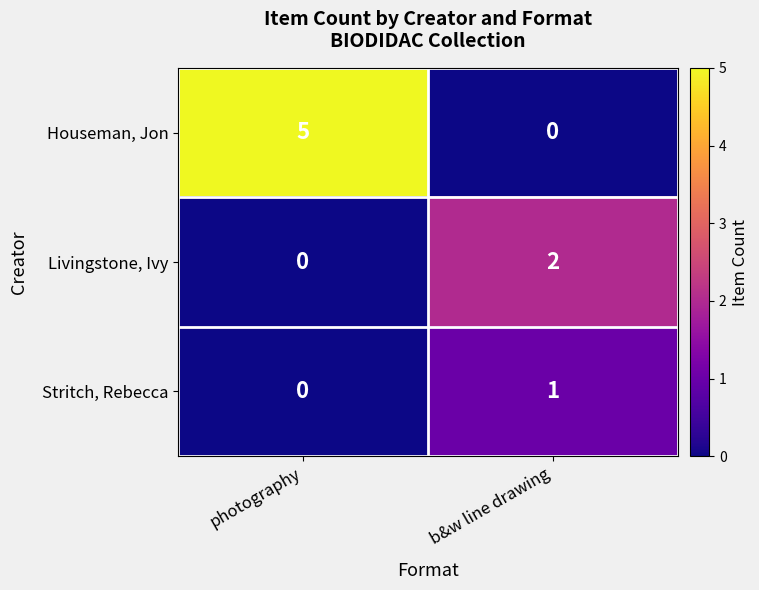

Reading left to right, transcribe all the data shown in this chart.

Houseman, Jon: 5	0
Livingstone, Ivy: 0	2
Stritch, Rebecca: 0	1